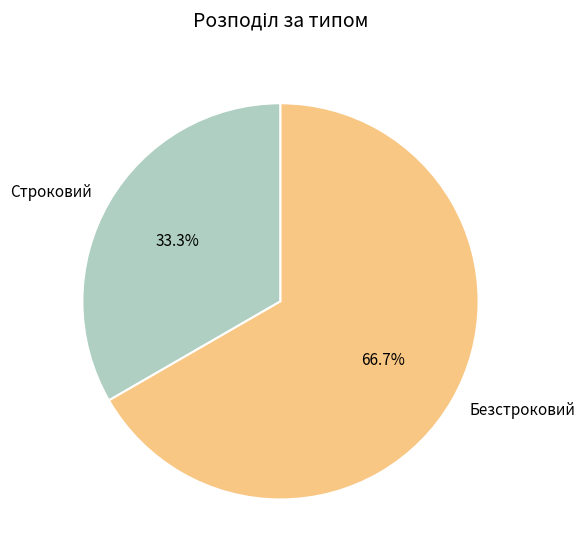

To the nearest percent, what portion does Безстроковий represent?

67%